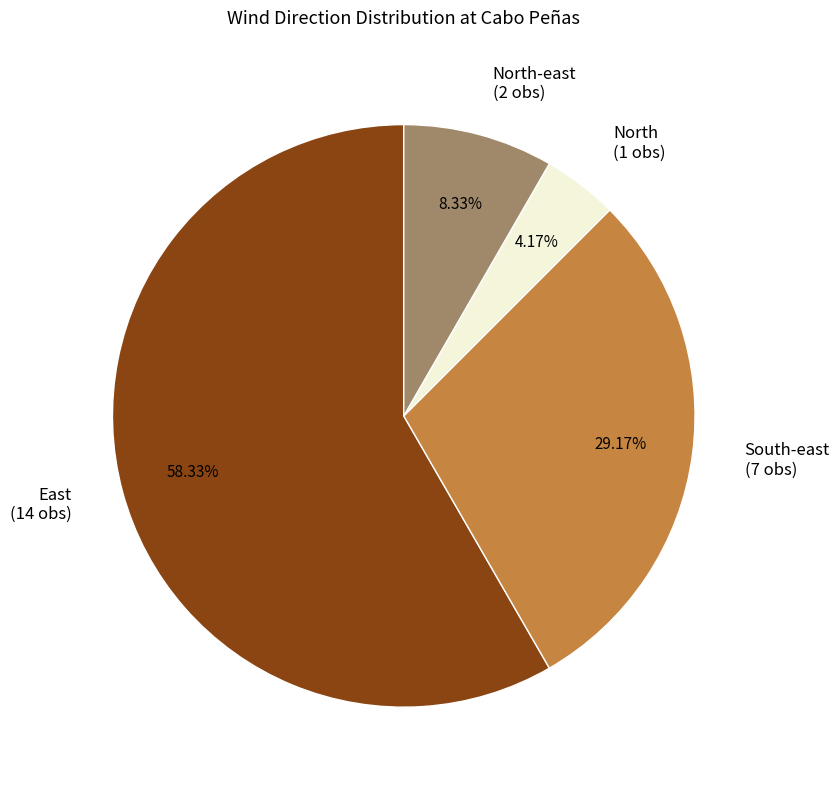

To the nearest percent, what is the average slice percentage?

25%